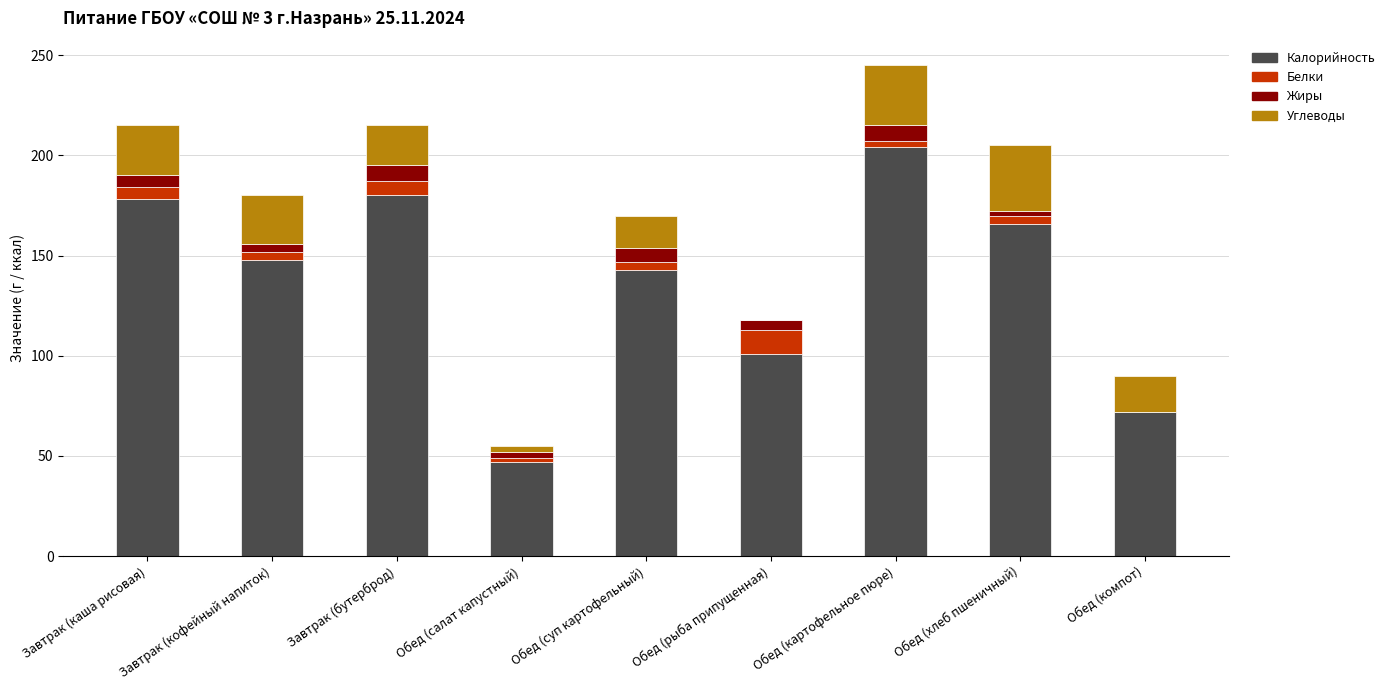

How many series are shown in this chart?

4